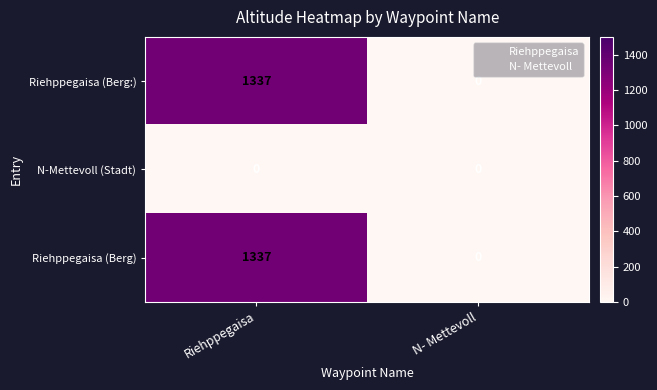

Rank the categories by Riehppegaisa (Berg:) value from lowest to highest.

N- Mettevoll, Riehppegaisa